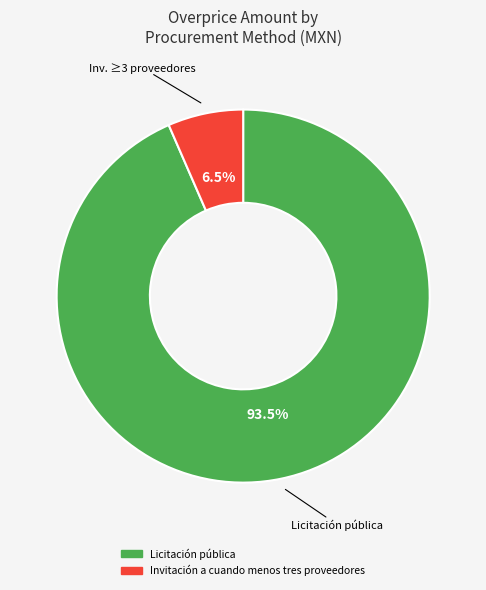

To the nearest percent, what is the combined percentage of Invitación a cuando menos tres proveedores and Licitación pública?

100%